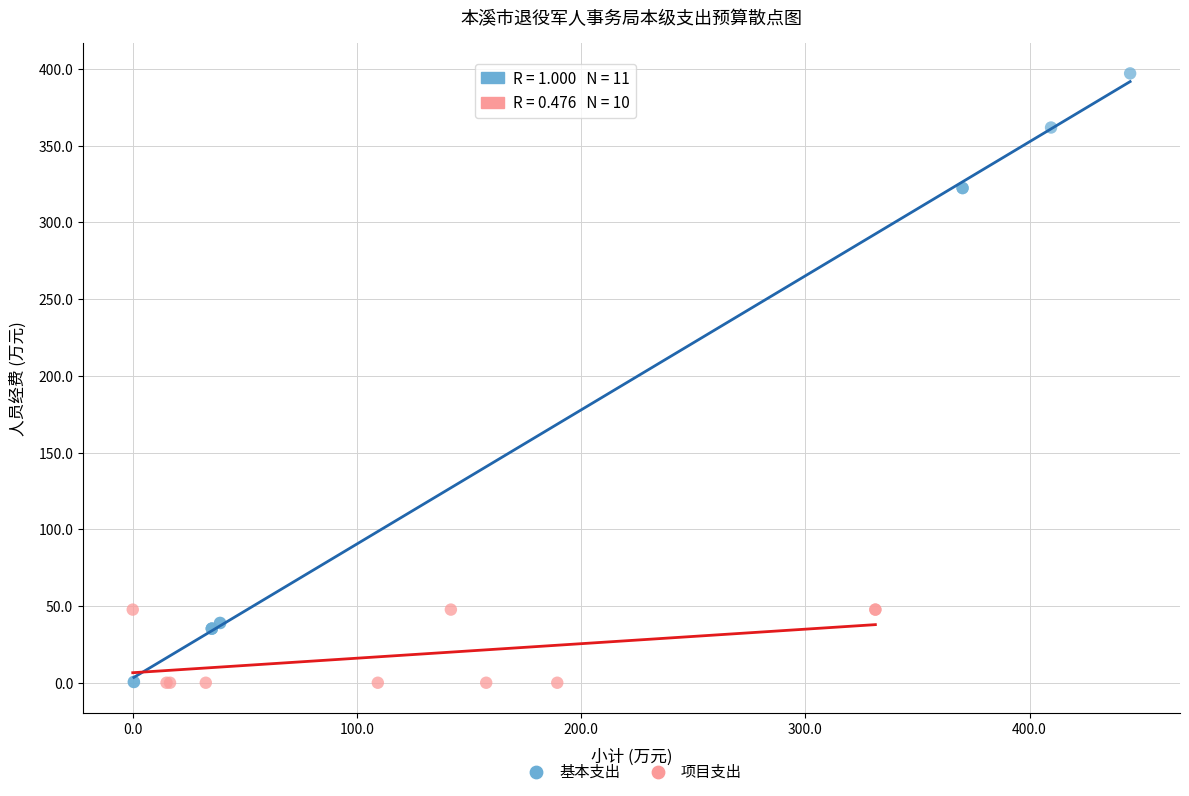

Which series reaches the maximum Y coordinate?

基本支出